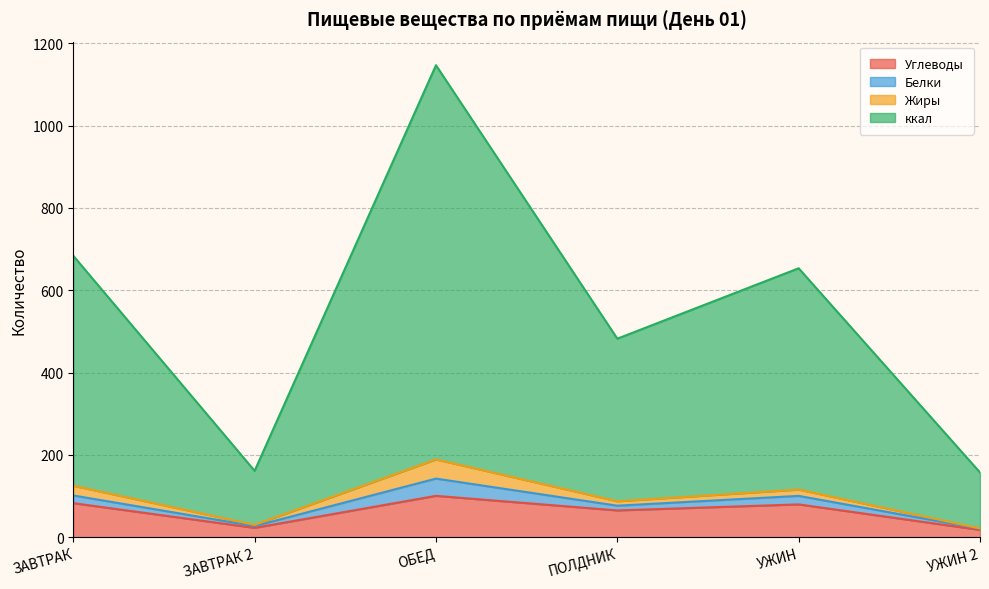

Does the chart display data point markers on the line(s)?

No